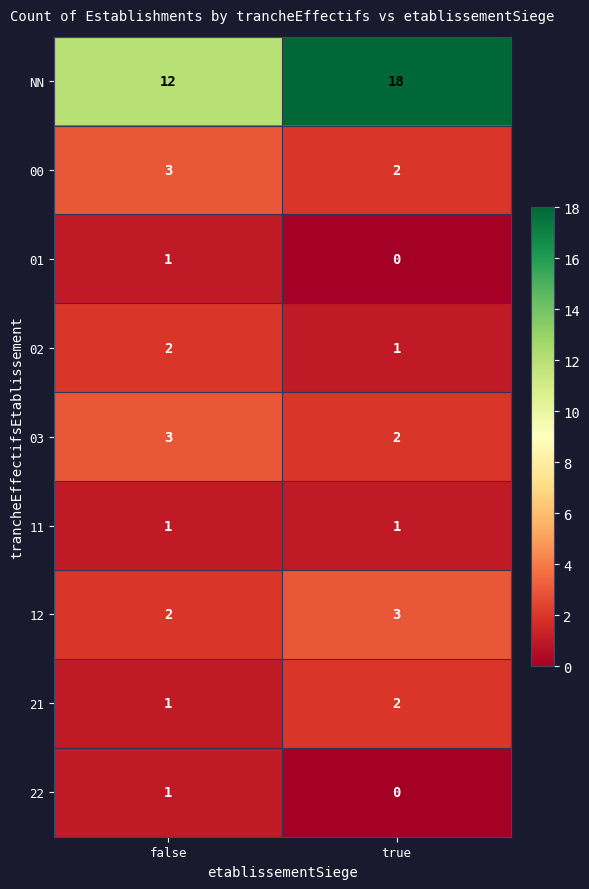

At which category is the sum across all series the highest?

true